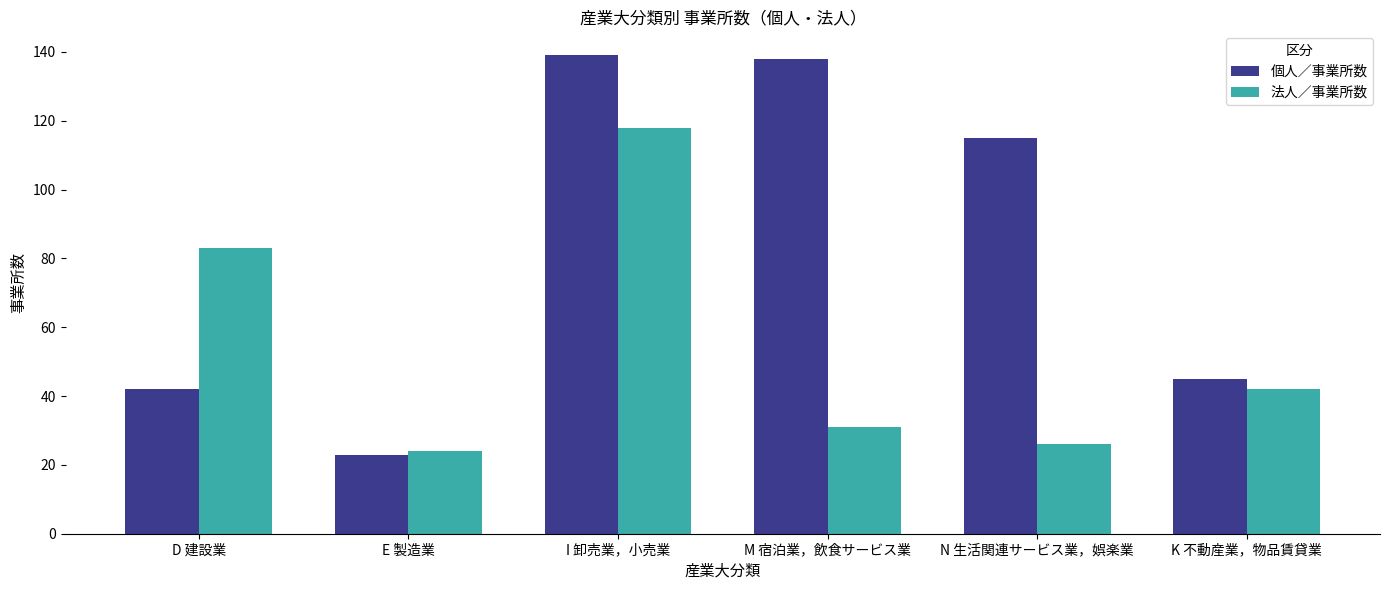

What is the highest value of the 個人／事業所数 series?

139